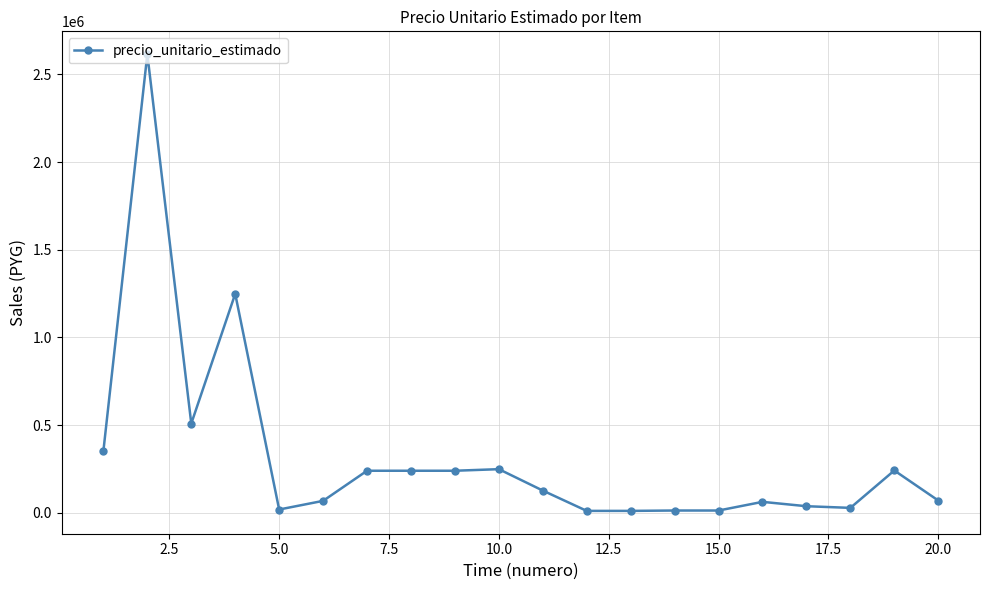

What is the difference between the second highest and second lowest values?

1238233